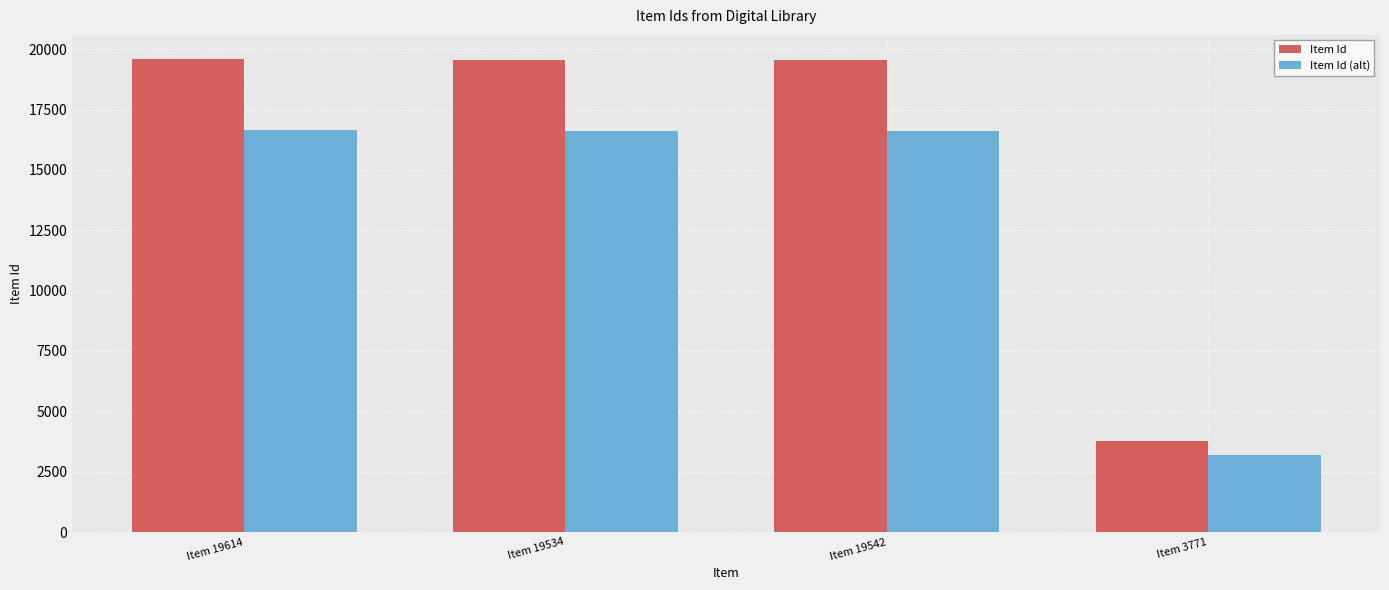

What is the value of the Item Id bar at the 2nd from the left?

19534.0